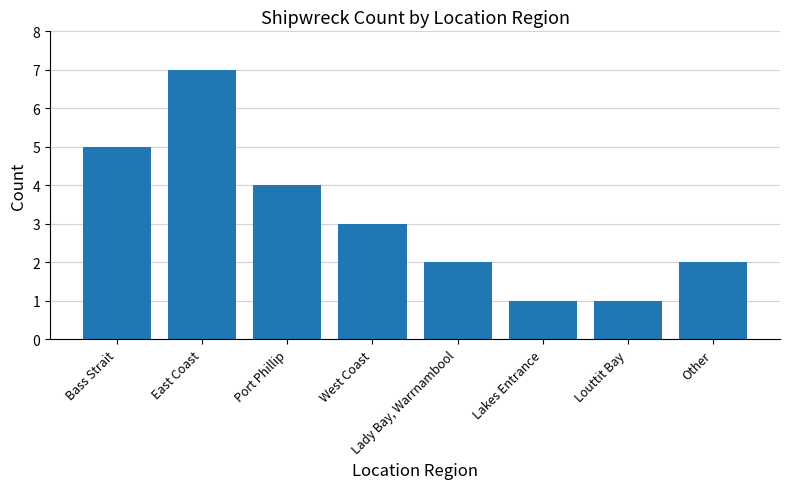

What is the change in value from Lakes Entrance to Other?

+1